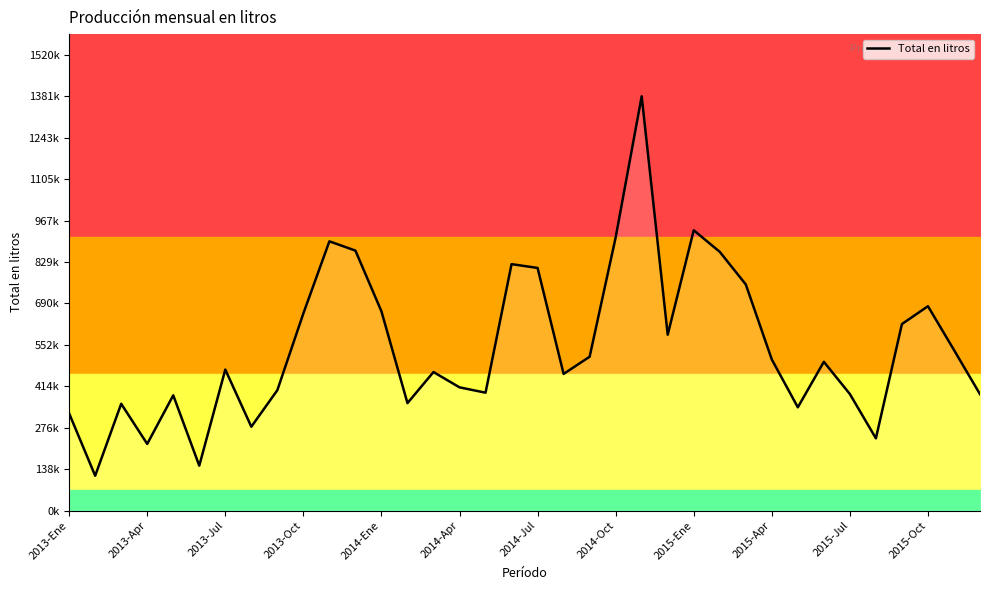

What is the difference between the second highest and minimum values?

818589